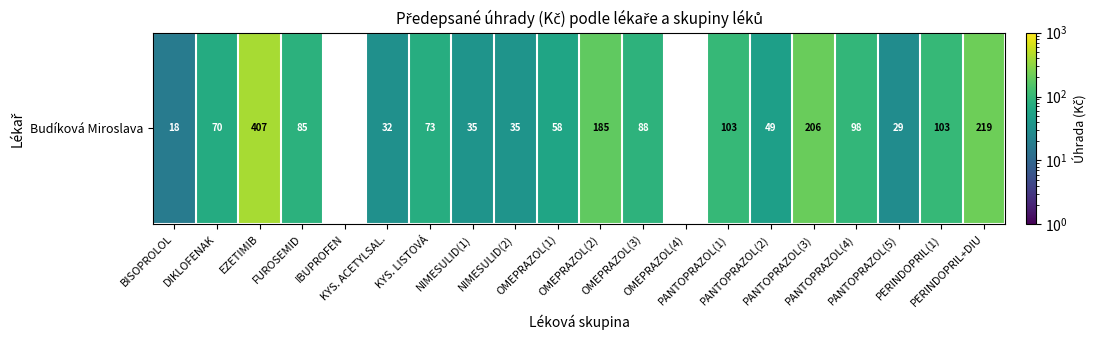

Count the number of values greater than 87.

8